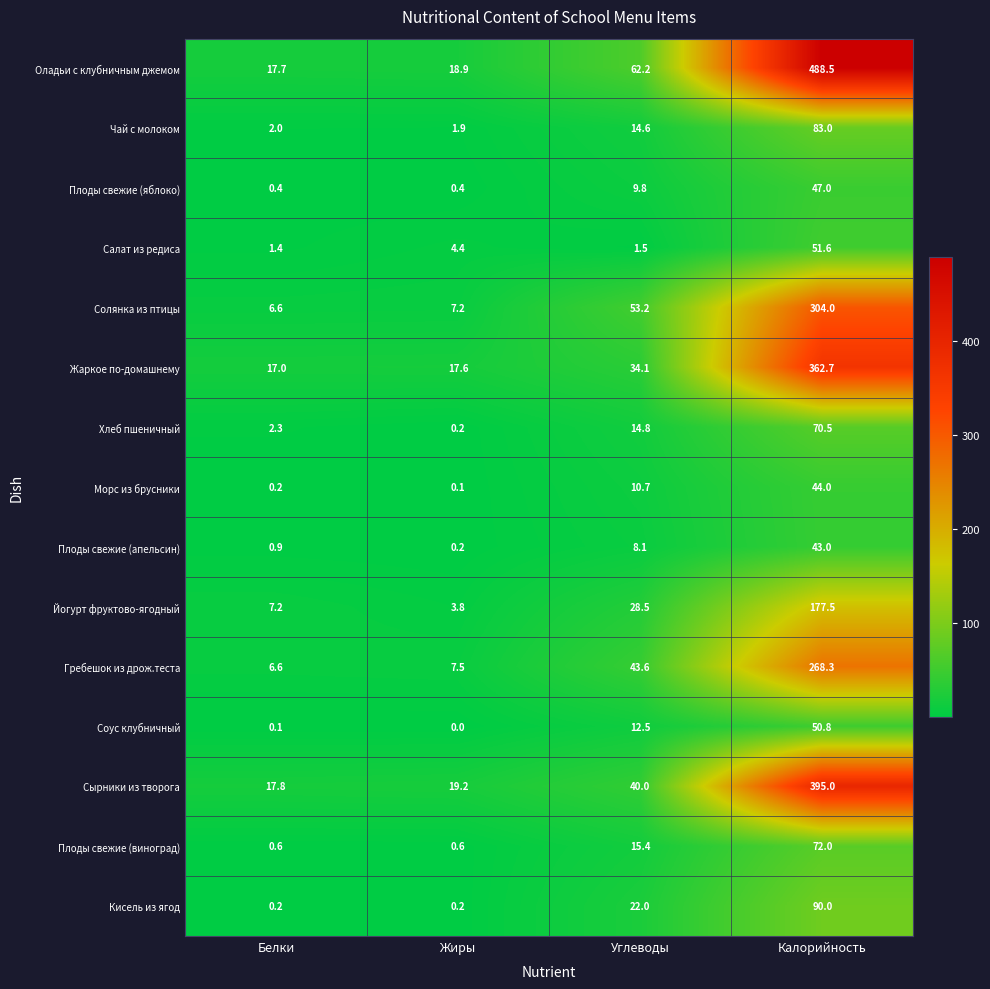

Which category has the lowest value in the Чай с молоком series?

Жиры